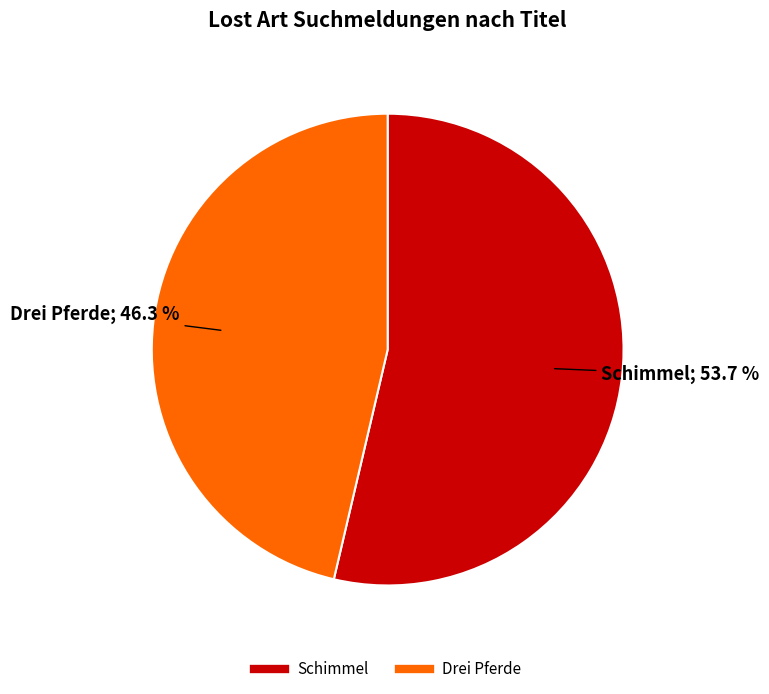

True or false: Drei Pferde accounts for 51% of the total.

False